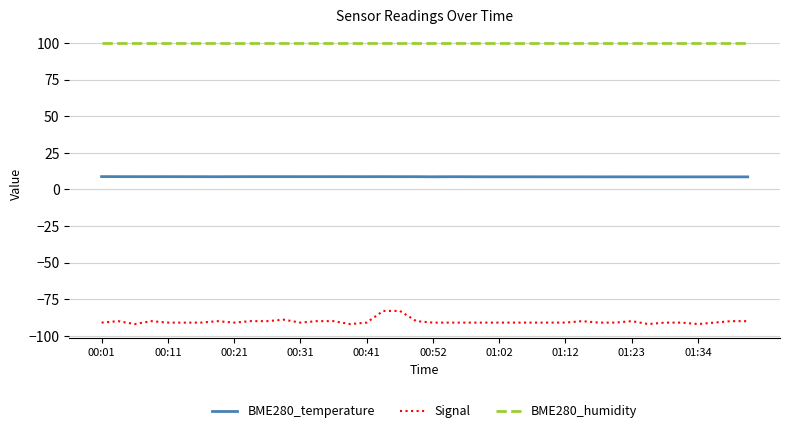

Count the number of categories in the chart.

40